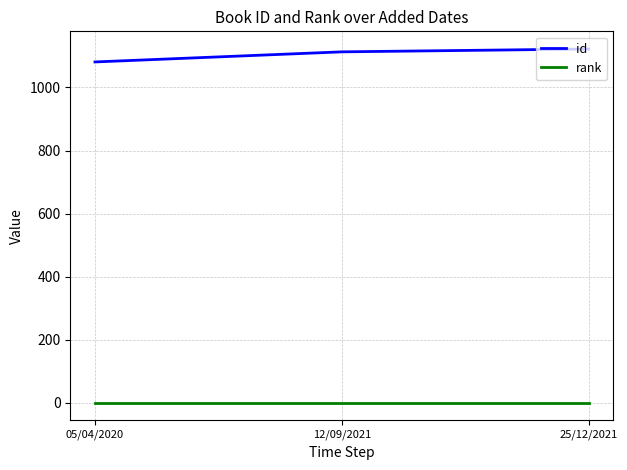

List the series in order of their peak value, highest first.

id, rank